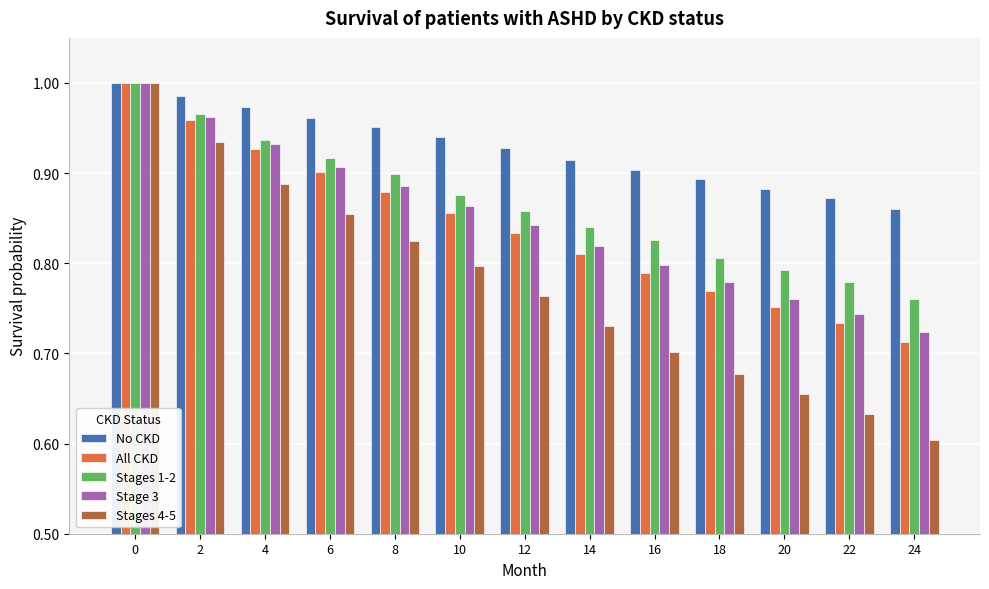

What is the sum of the No CKD values at 10 and 20?

1.8